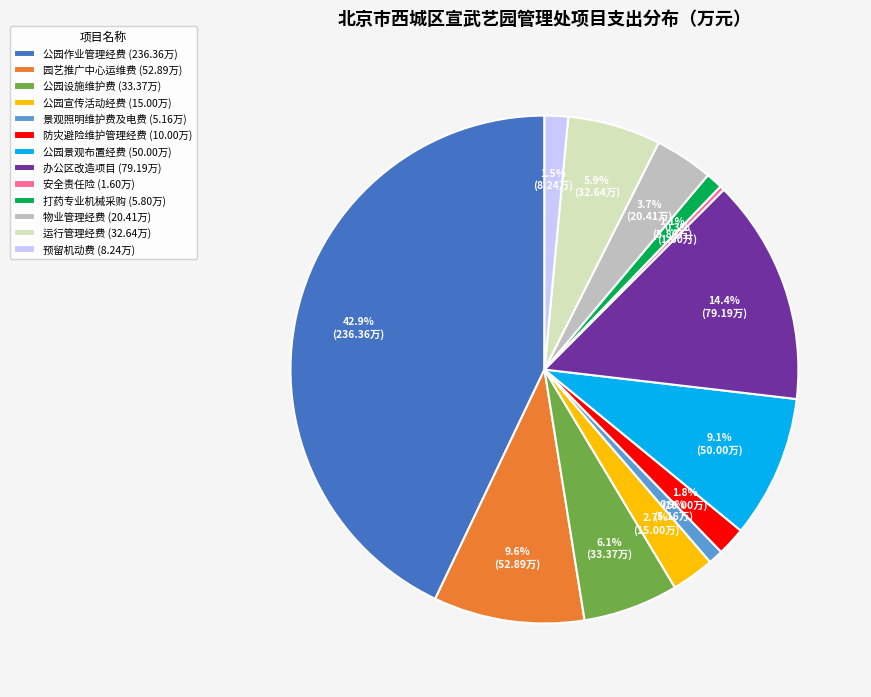

What is the ratio of the value at 预留机动费 (8.24万) to the value at 安全责任险 (1.60万)?

5.1